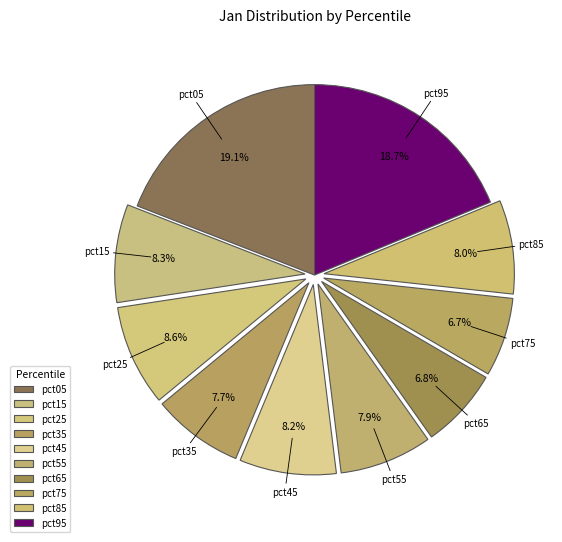

Is it true that pct45 is 8% of the pie?

True